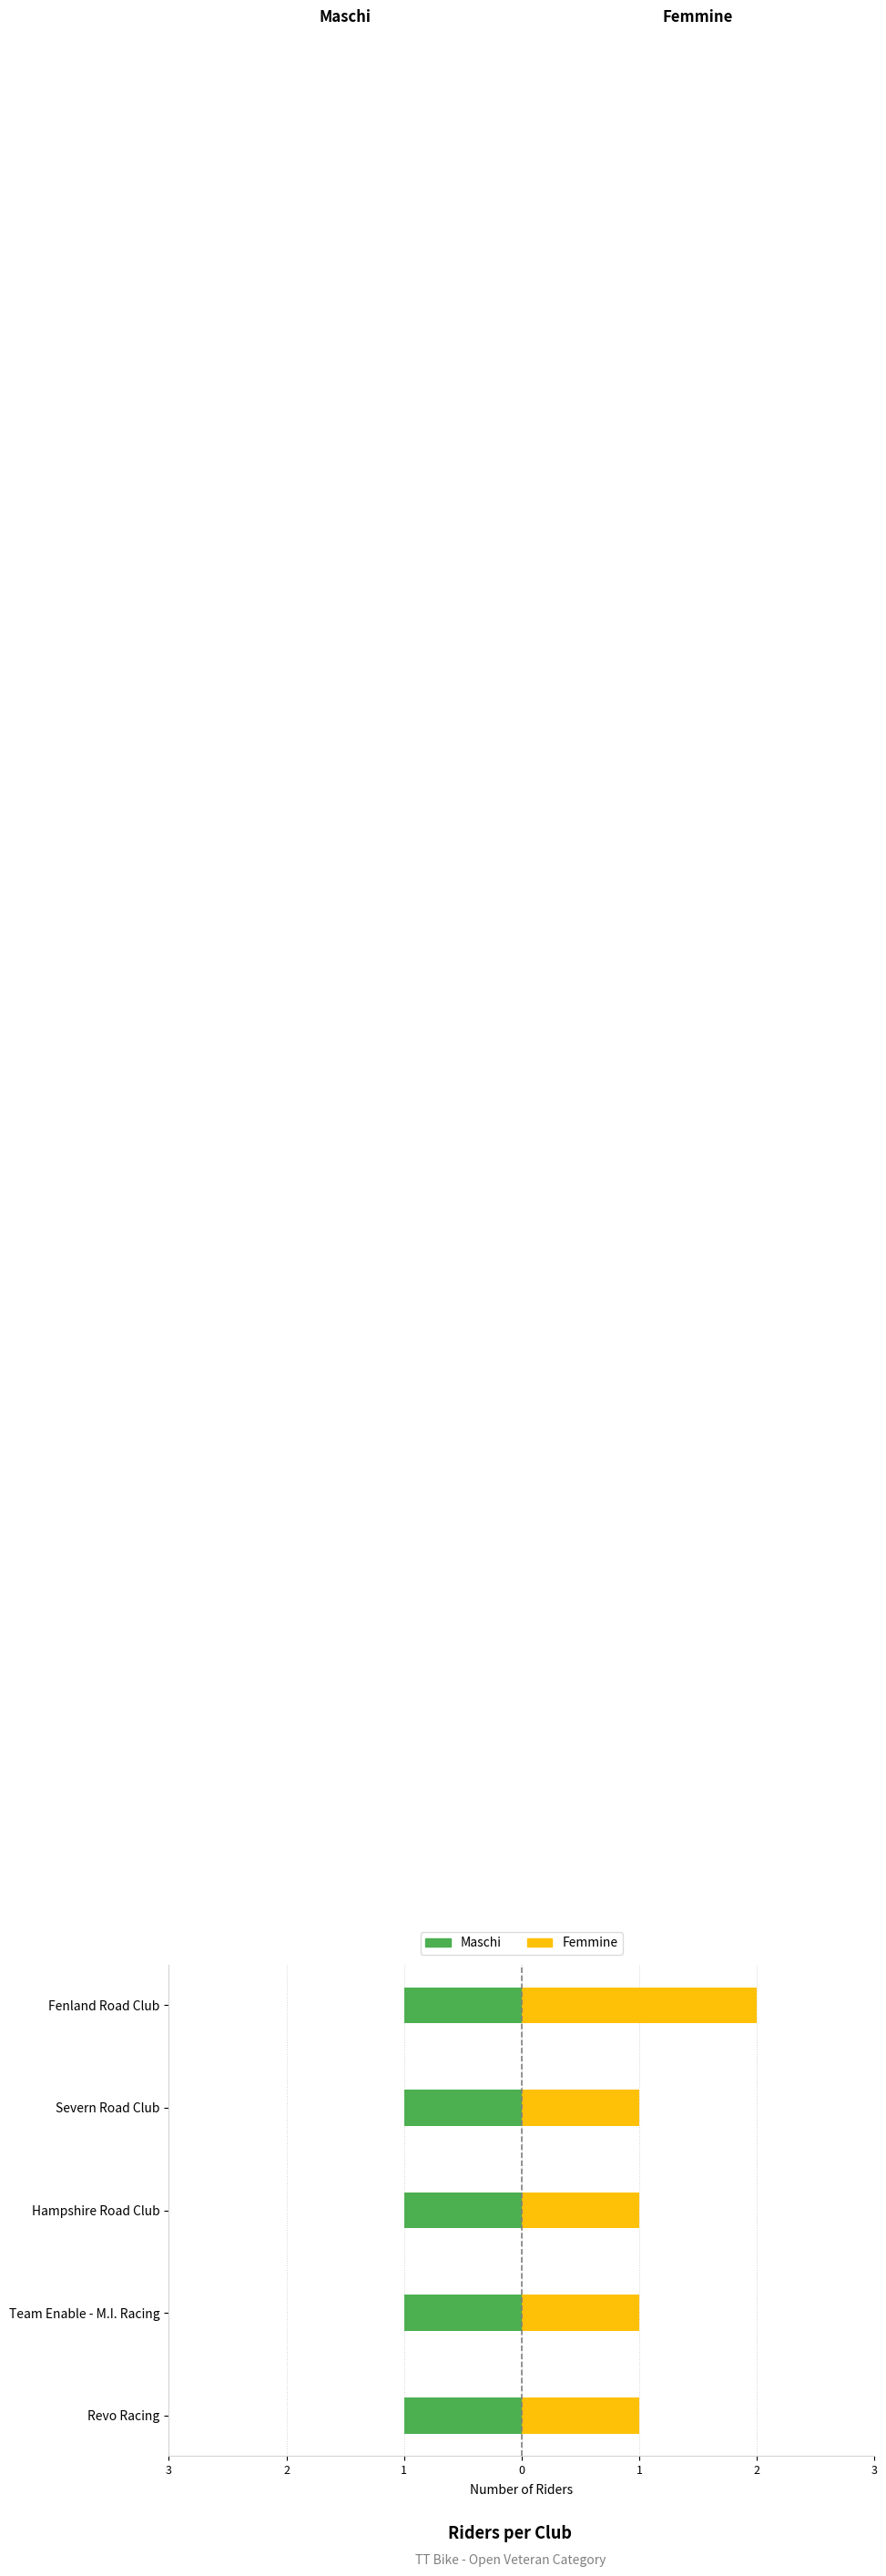

The Maschi series shows 0.5 at 0. True or false?

False